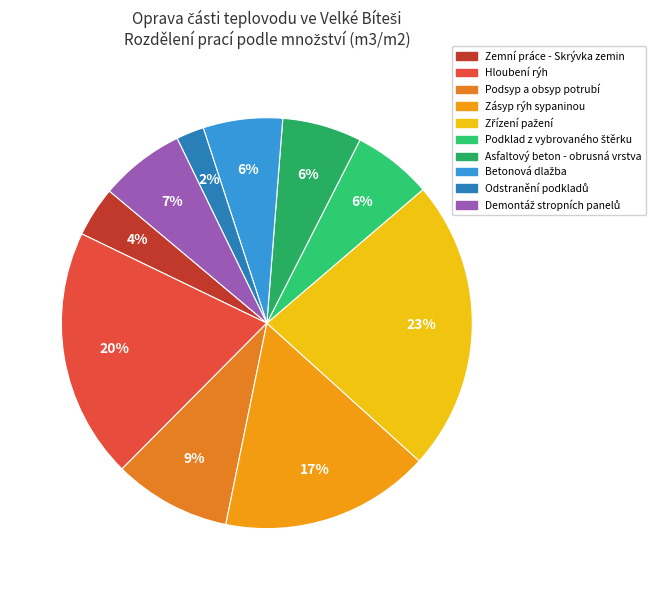

Is there a majority slice in this chart?

No